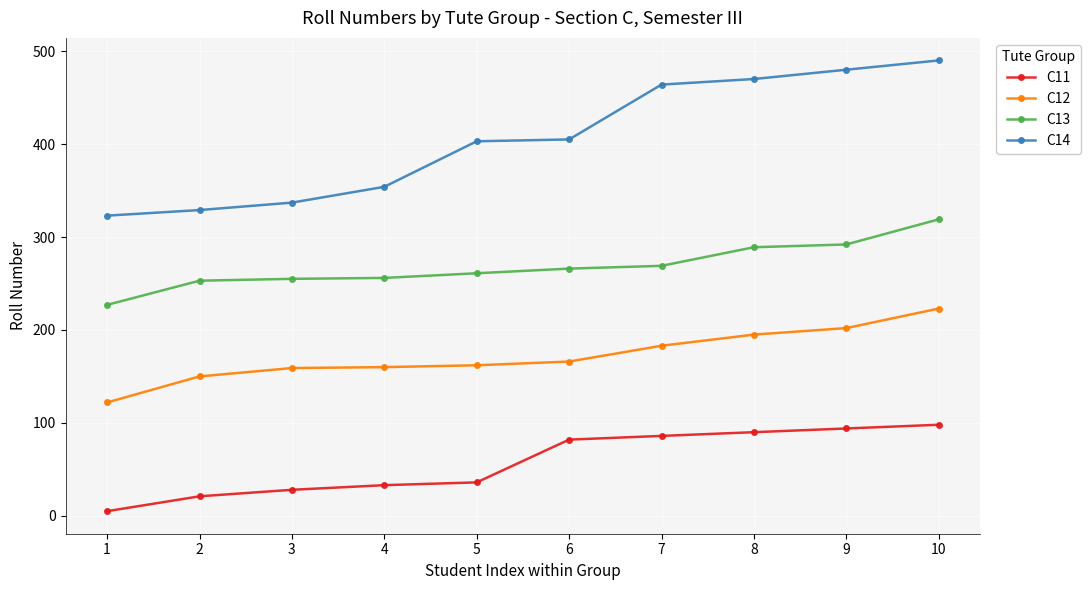

How many lines are shown in the chart?

4